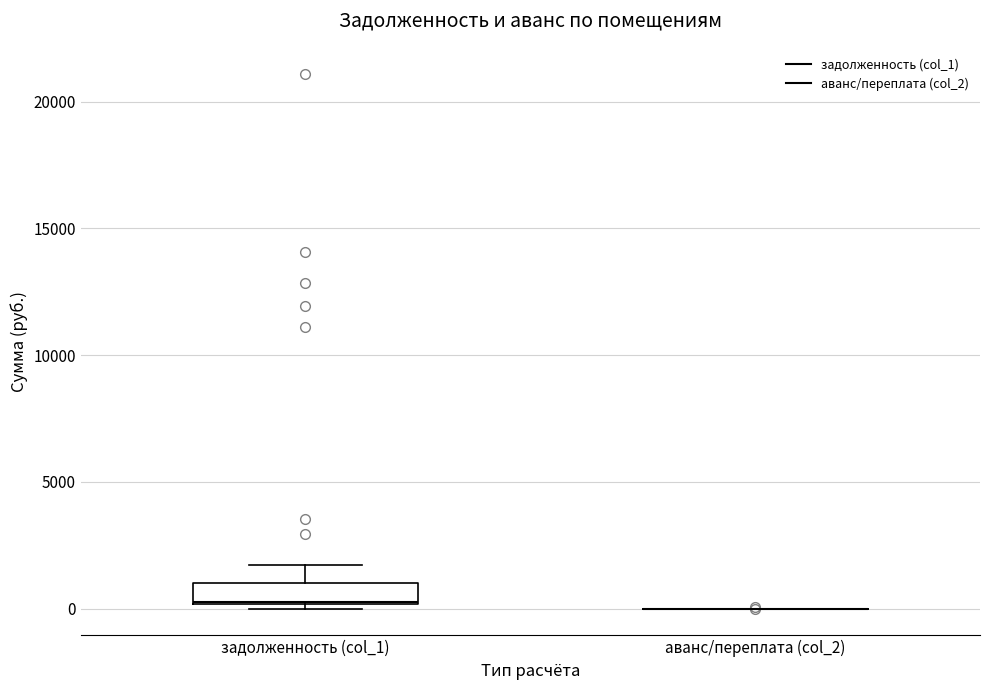

Comparing the boxes themselves (not the whiskers), which one is the tallest?

задолженность (col_1)